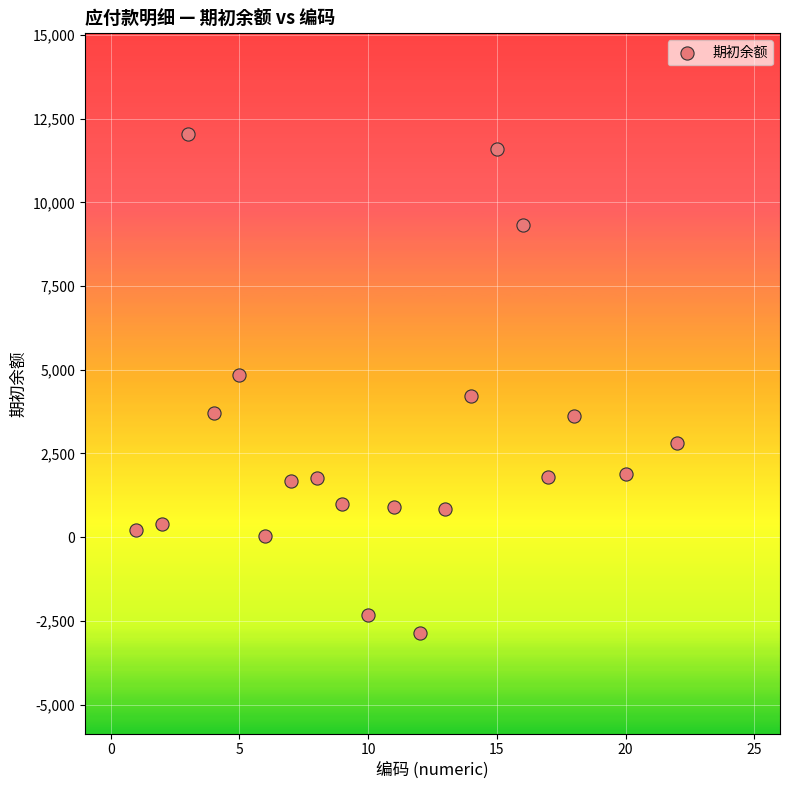

What is the range of X values (max minus min)?

21.0